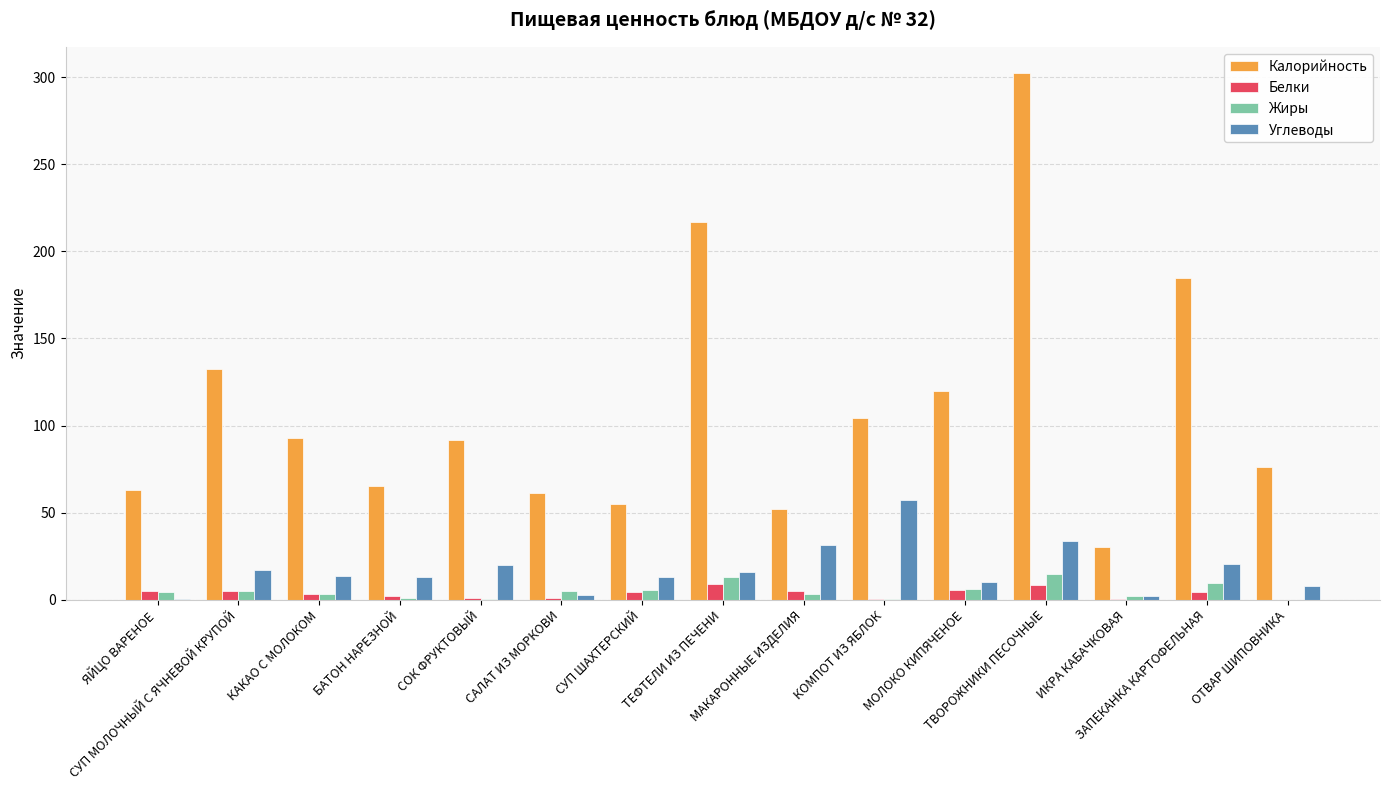

What is the sum of all Углеводы values?

258.8